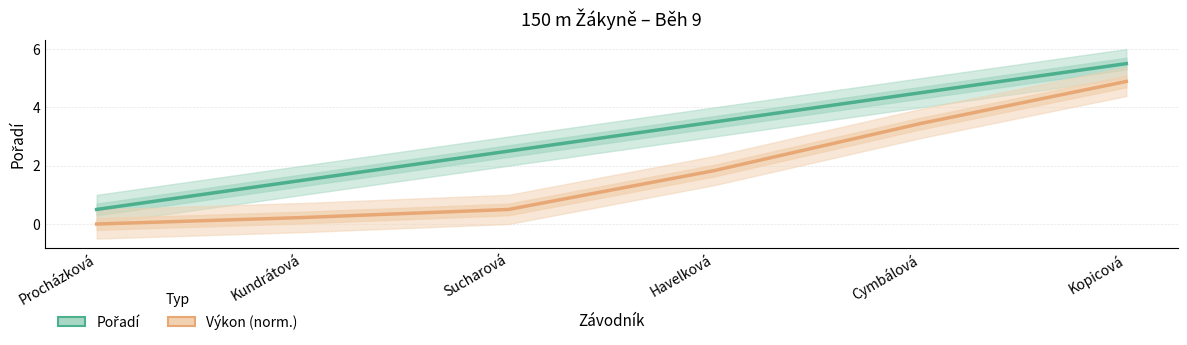

List the series in order of their overall mean, highest first.

Pořadí, Výkon (norm.)